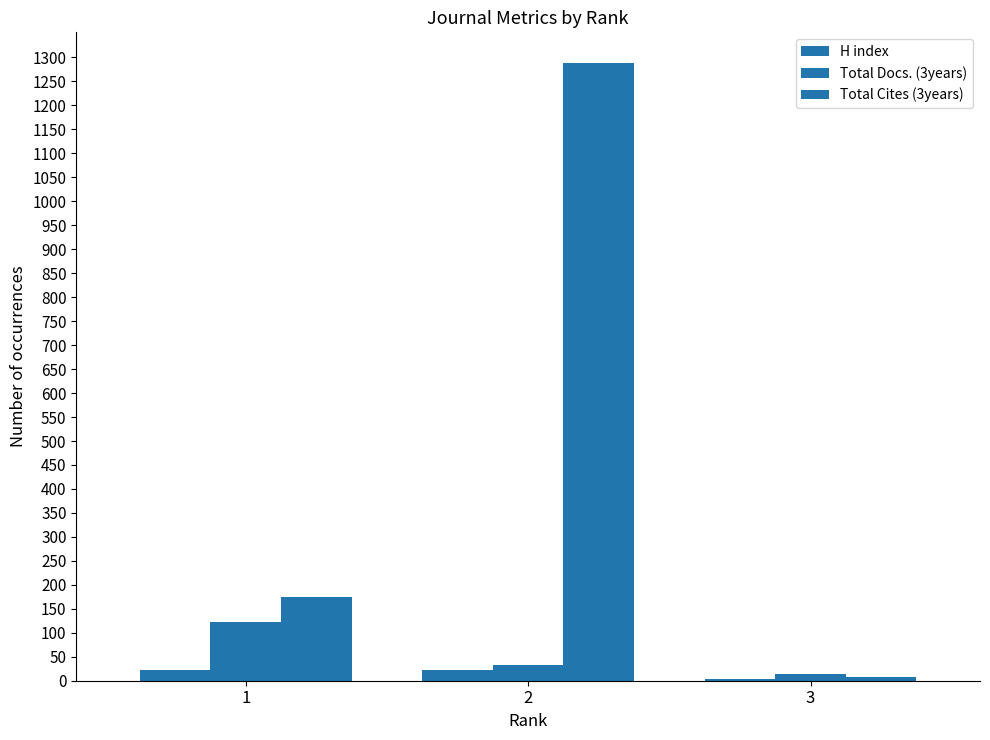

How many groups of bars are there?

3